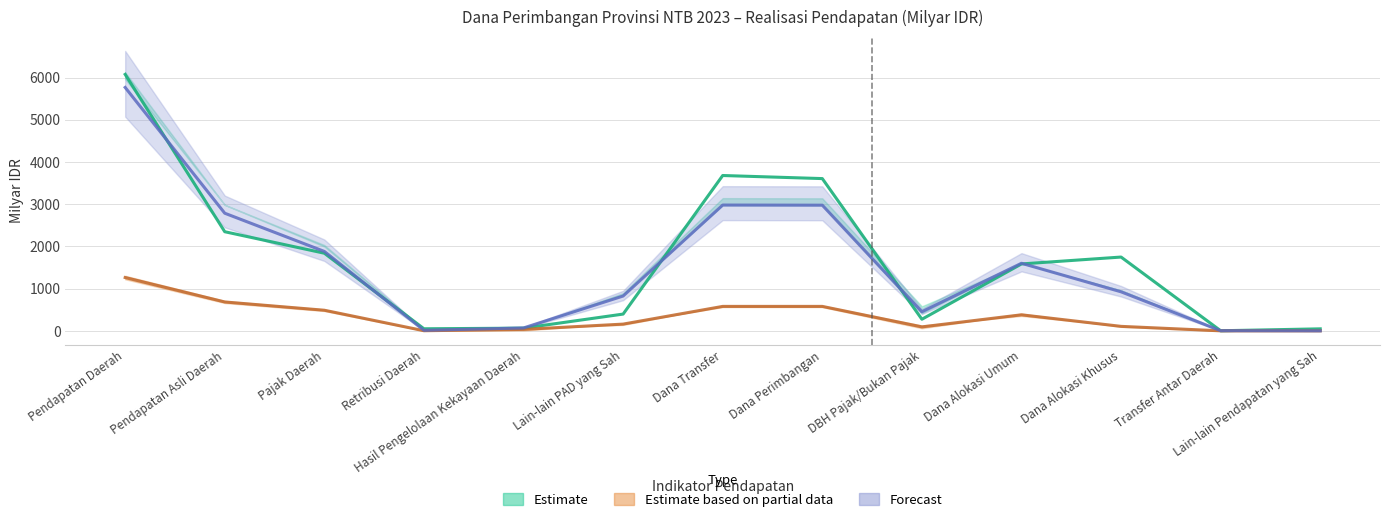

What is the total value across all series at Lain-lain PAD yang Sah?

1380.5